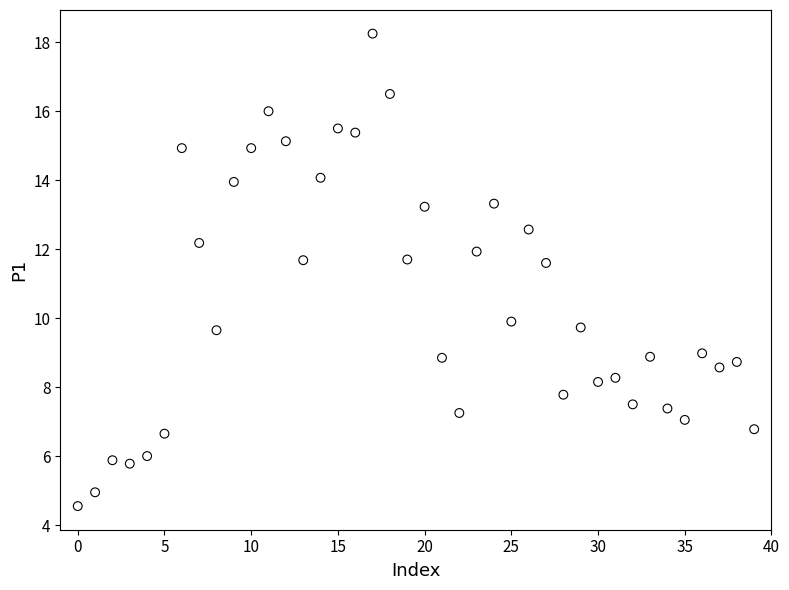

What is the range of Y values (max minus min)?

13.7